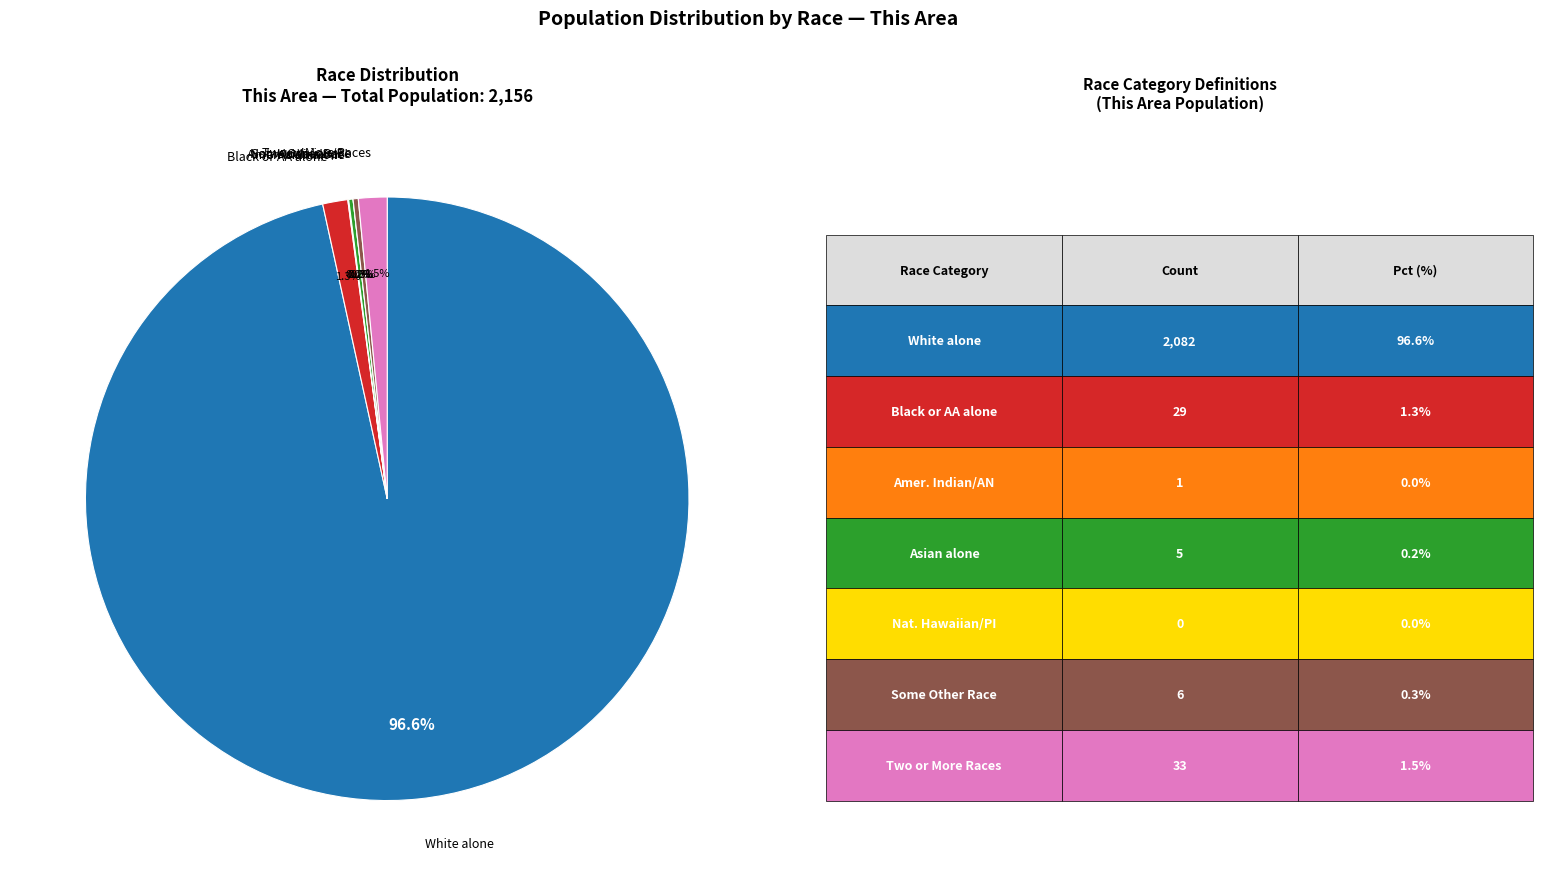

What portion of the pie excludes Asian alone?

99.8%